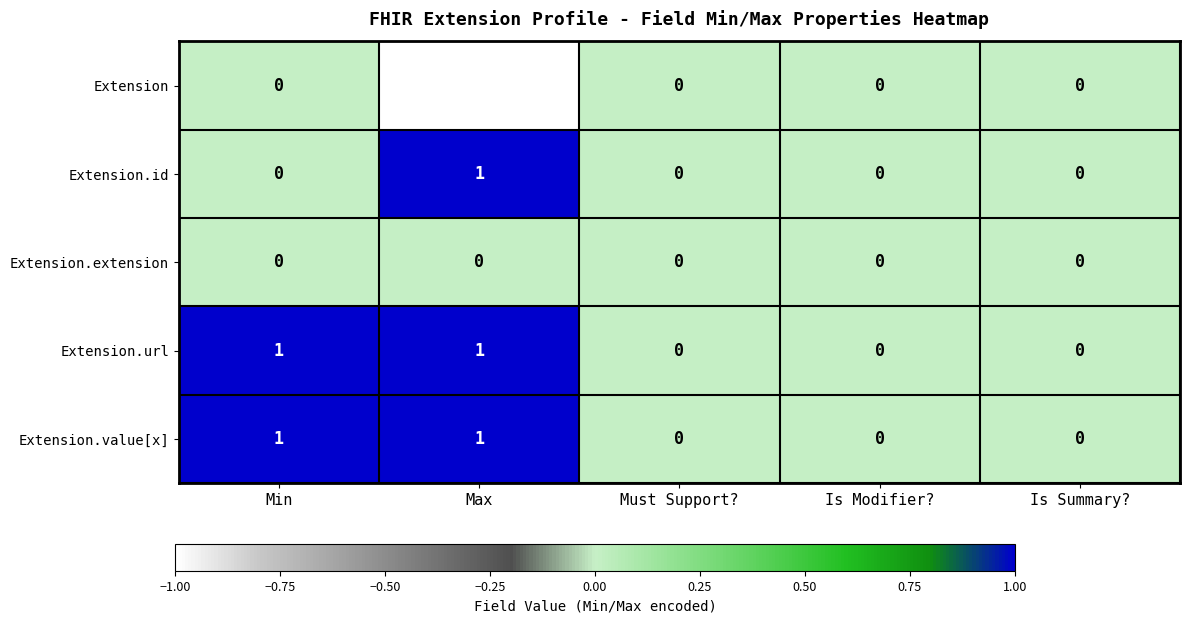

How many Extension.value[x] values are between 0 and 1?

5